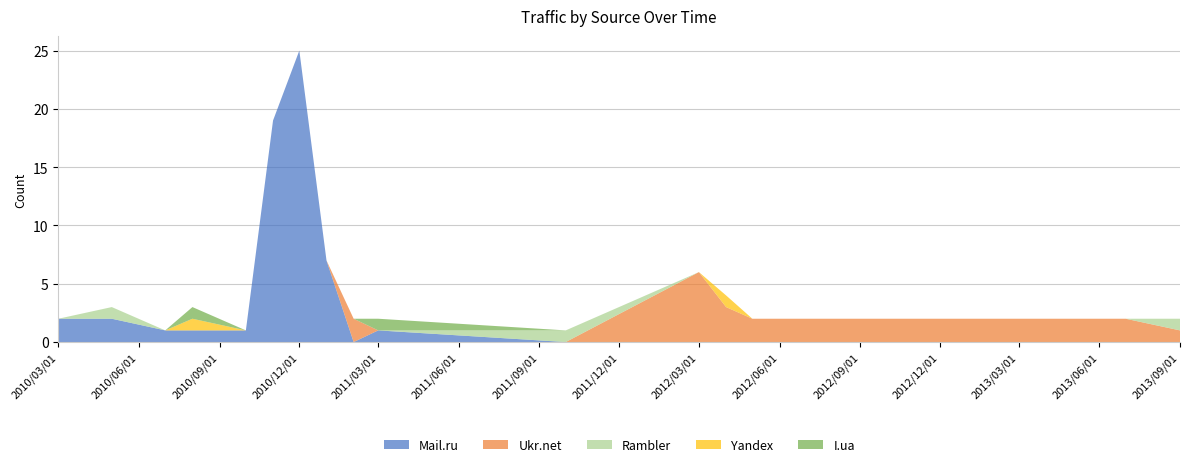

Reading right to left, what are all the values shown in this chart?

Mail.ru: 0	0	0	0	0	0	1	0	7	25	19	1	1	1	2	2
Ukr.net: 1	2	2	3	6	0	0	2	0	0	0	0	0	0	0	0
Rambler: 1	0	0	0	0	1	0	0	0	0	0	0	0	0	1	0
Yandex: 0	0	0	1	0	0	0	0	0	0	0	0	1	0	0	0
I.ua: 0	0	0	0	0	0	1	0	0	0	0	0	1	0	0	0